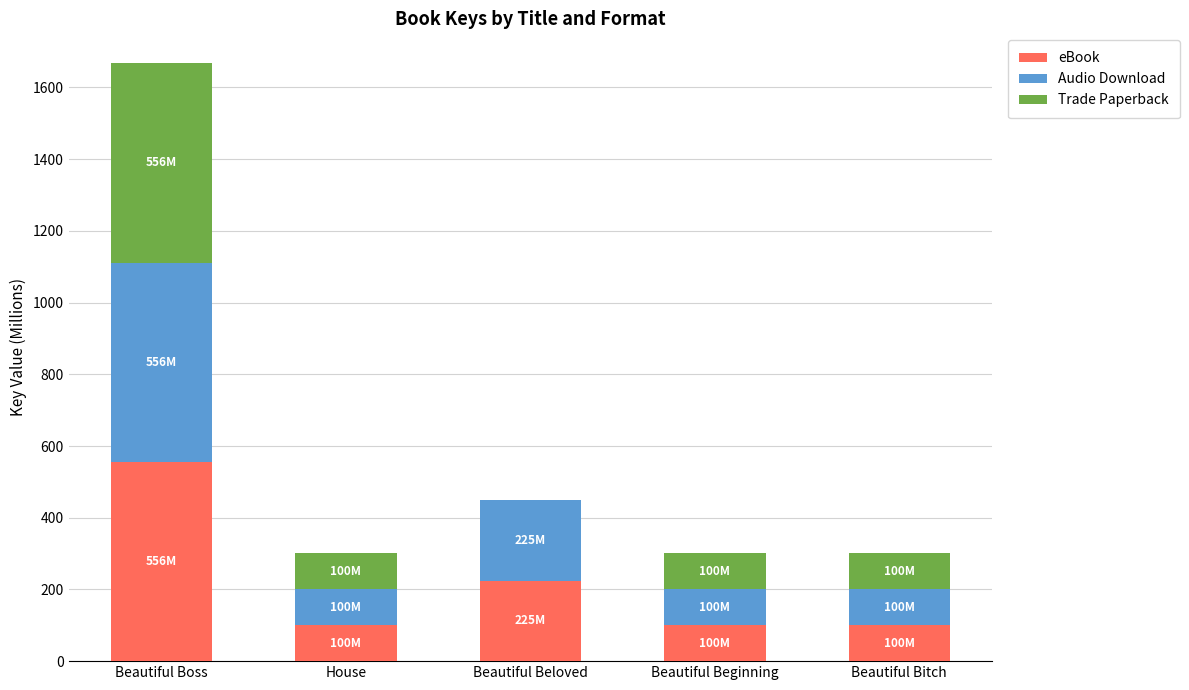

Which category has the highest value in the eBook series?

Beautiful Boss